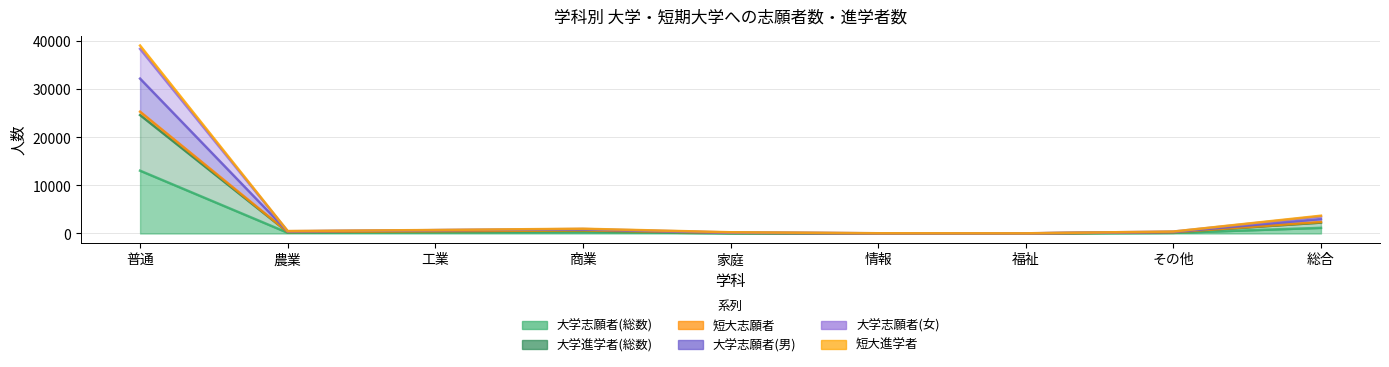

What is the sum of the 短大志願者 values at 家庭 and 農業?

754